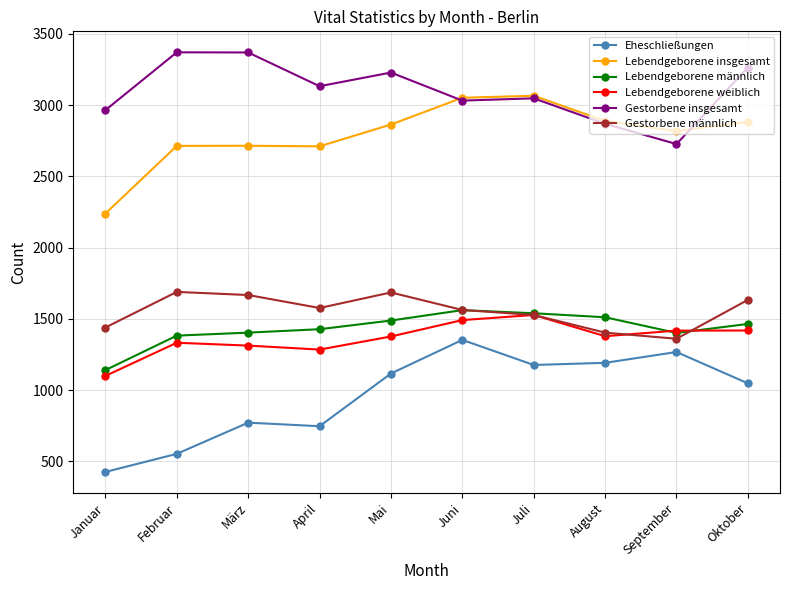

What are all the series names shown in the legend?

Eheschließungen, Lebendgeborene insgesamt, Lebendgeborene männlich, Lebendgeborene weiblich, Gestorbene insgesamt, Gestorbene männlich